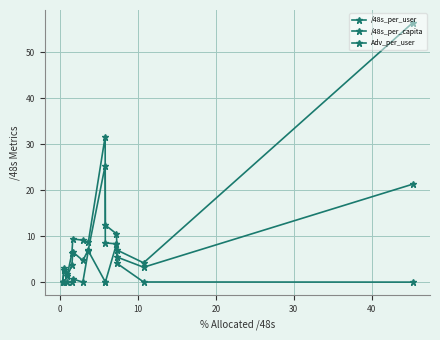

What is the sum of all /48s_per_user values?

160.6